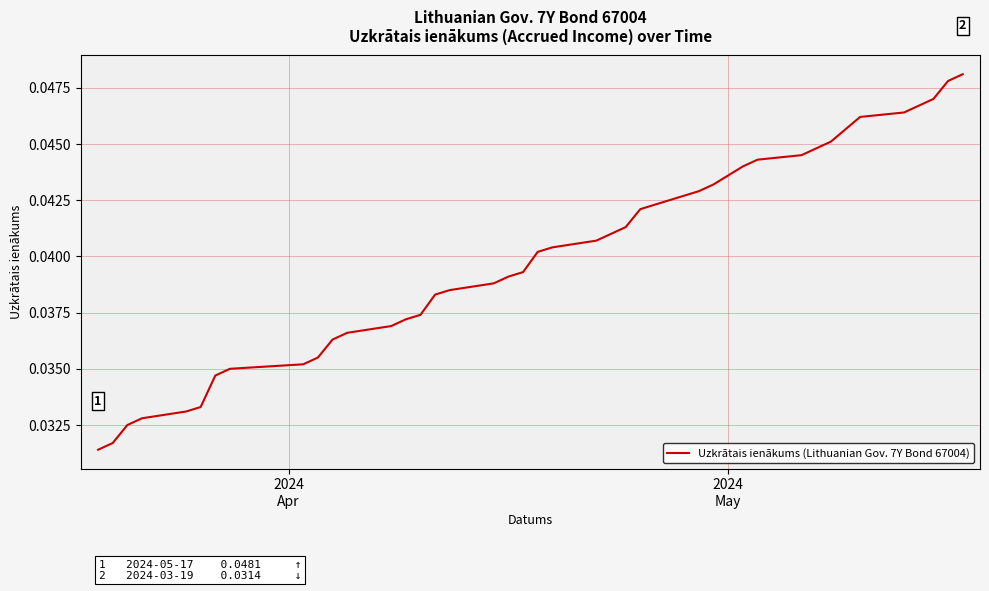

Does the chart display data point markers on the line(s)?

No